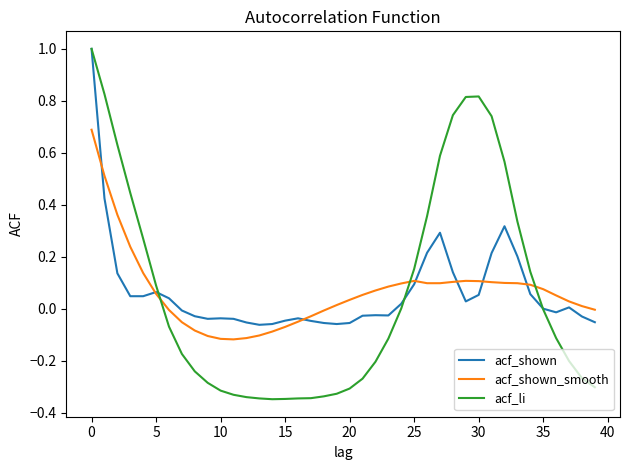

Rank the series by their average value, from highest to lowest.

acf_shown, acf_li, acf_shown_smooth